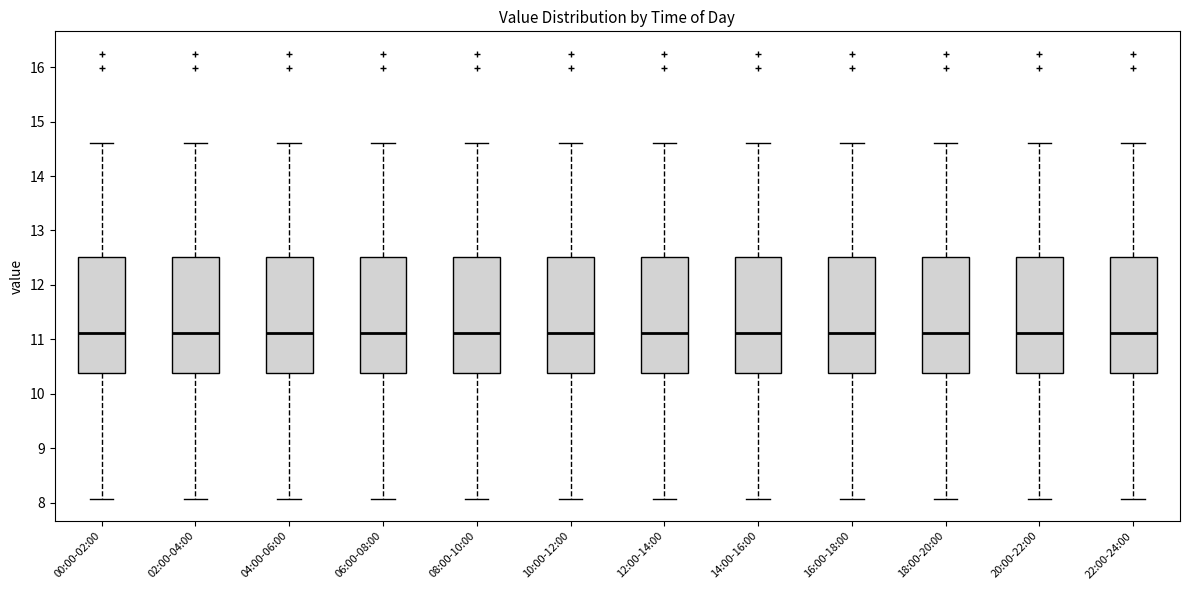

Reading left to right, transcribe this box plot: for each box, give where its median line is, the range the box spans, and where its two whiskers end, as read against the y-axis. The values are not printed on the chart, so give them approximately, as read against the axis.

00:00-02:00: median 11.1, box 10.4 to 12.5, whiskers 8.1 to 14.6
02:00-04:00: median 11.1, box 10.4 to 12.5, whiskers 8.1 to 14.6
04:00-06:00: median 11.1, box 10.4 to 12.5, whiskers 8.1 to 14.6
06:00-08:00: median 11.1, box 10.4 to 12.5, whiskers 8.1 to 14.6
08:00-10:00: median 11.1, box 10.4 to 12.5, whiskers 8.1 to 14.6
10:00-12:00: median 11.1, box 10.4 to 12.5, whiskers 8.1 to 14.6
12:00-14:00: median 11.1, box 10.4 to 12.5, whiskers 8.1 to 14.6
14:00-16:00: median 11.1, box 10.4 to 12.5, whiskers 8.1 to 14.6
16:00-18:00: median 11.1, box 10.4 to 12.5, whiskers 8.1 to 14.6
18:00-20:00: median 11.1, box 10.4 to 12.5, whiskers 8.1 to 14.6
20:00-22:00: median 11.1, box 10.4 to 12.5, whiskers 8.1 to 14.6
22:00-24:00: median 11.1, box 10.4 to 12.5, whiskers 8.1 to 14.6